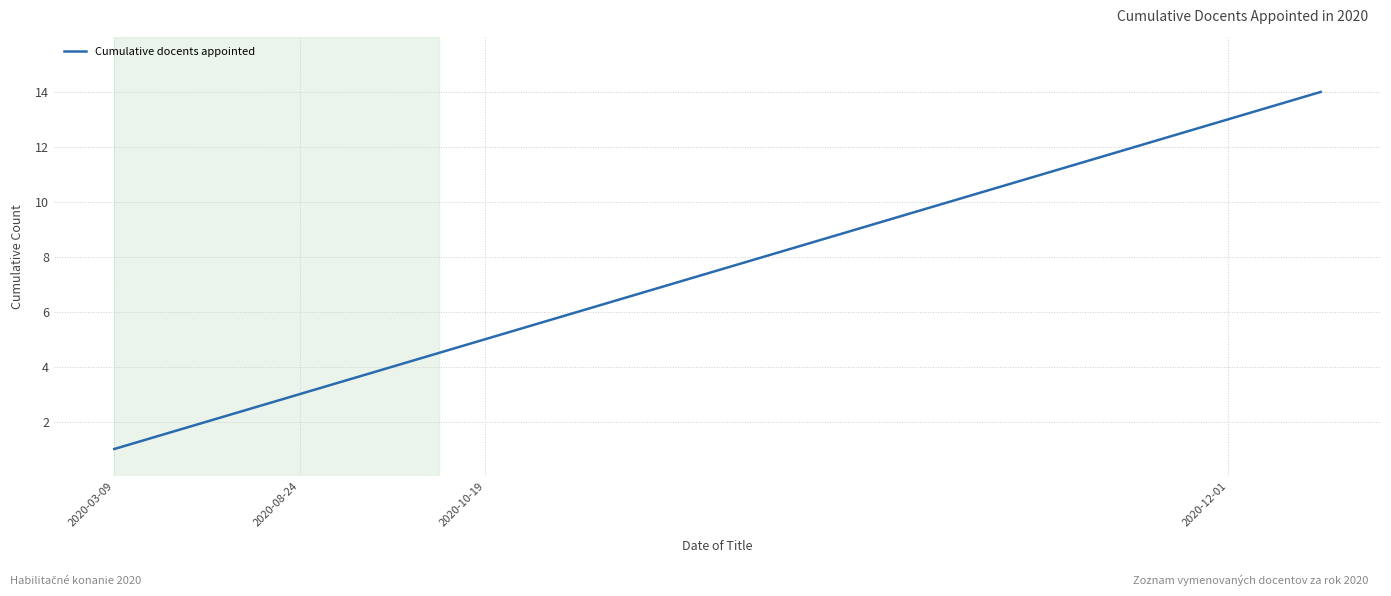

What is the difference between the maximum and minimum values?

13